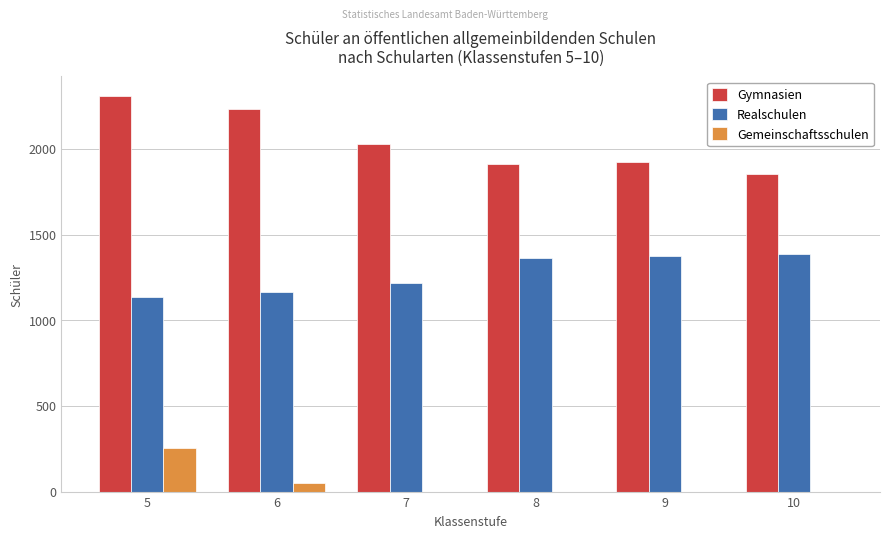

True or false: Gymnasien has a value of 1923 at 9.

True